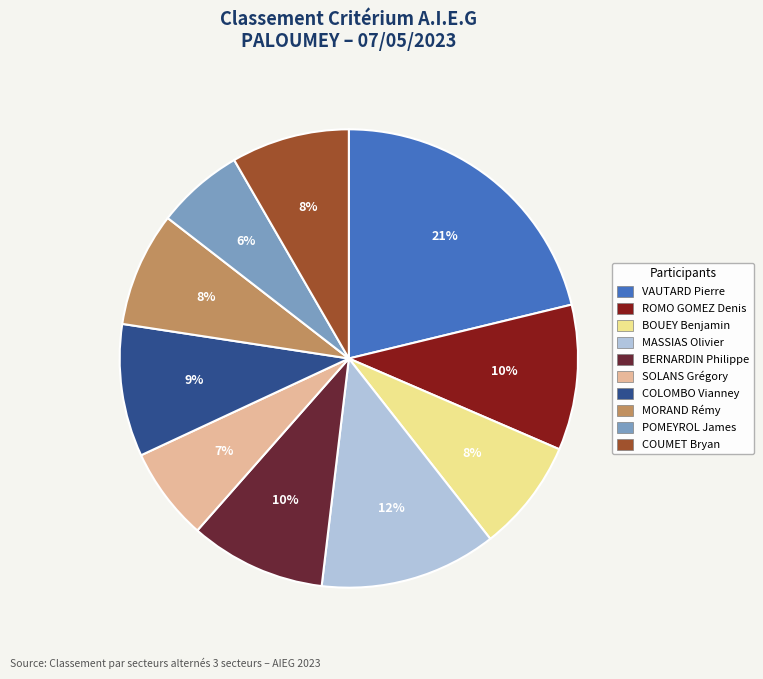

Combined, do BERNARDIN Philippe and VAUTARD Pierre account for over 50%?

No